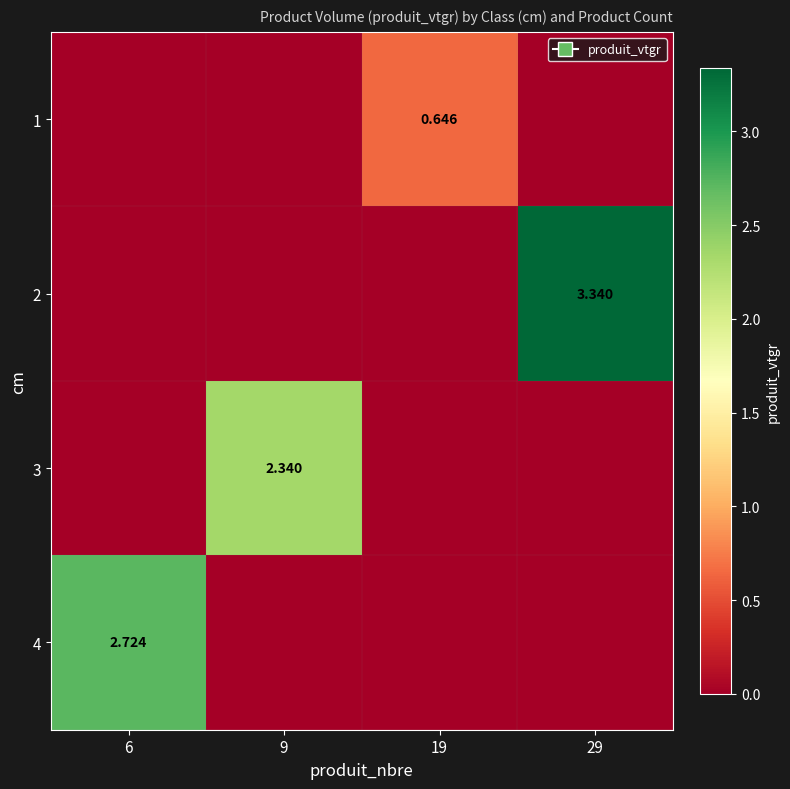

The 3 series shows 0.0 at 29. True or false?

True